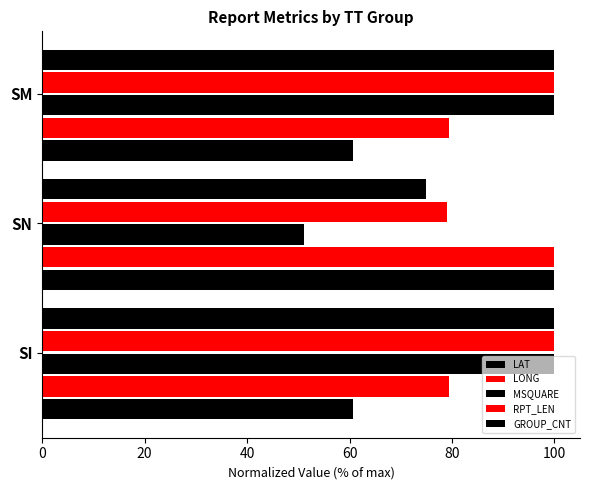

How many values in the GROUP_CNT series are below 100?

1